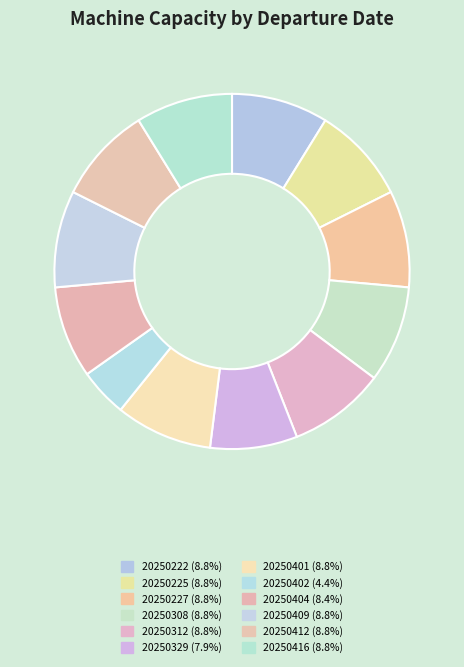

Count the number of slices in the pie.

12